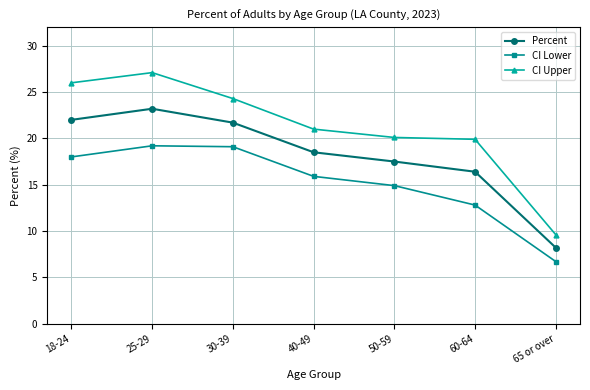

True or false: Percent and CI Upper intersect in this chart.

False